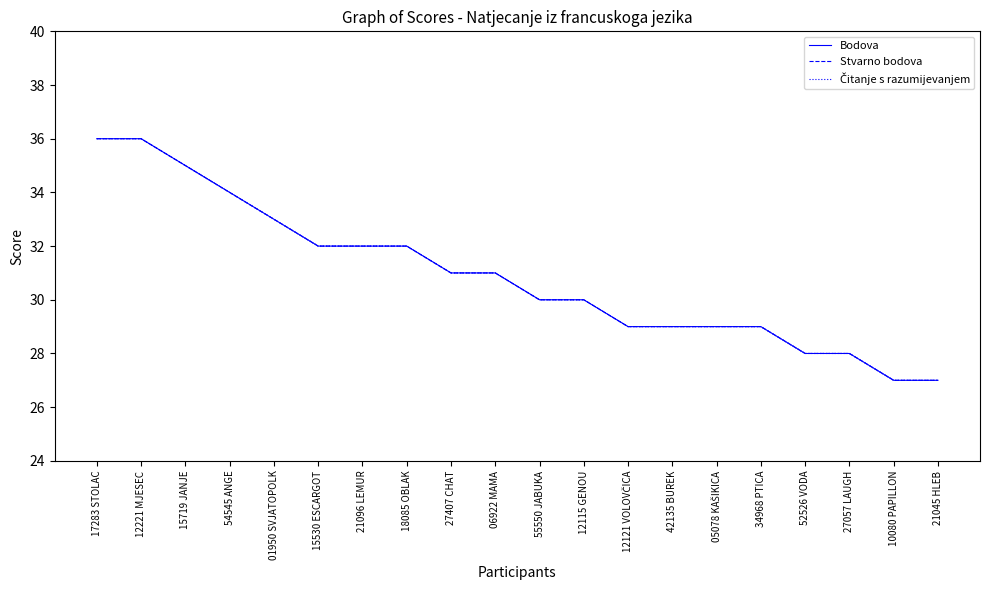

Rank the series at 21045 HLEB from highest to lowest value.

Bodova, Stvarno bodova, Čitanje s razumijevanjem